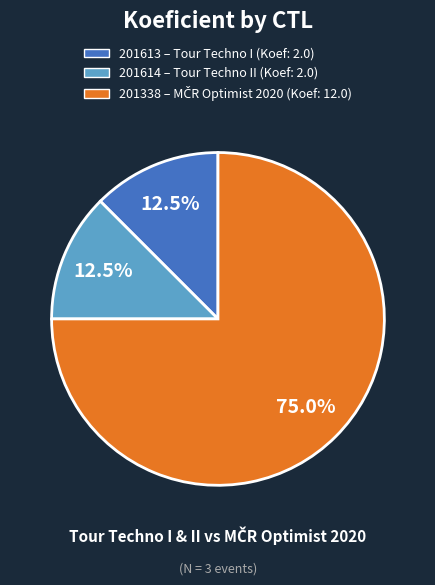

What is the largest slice in the pie chart?

201338